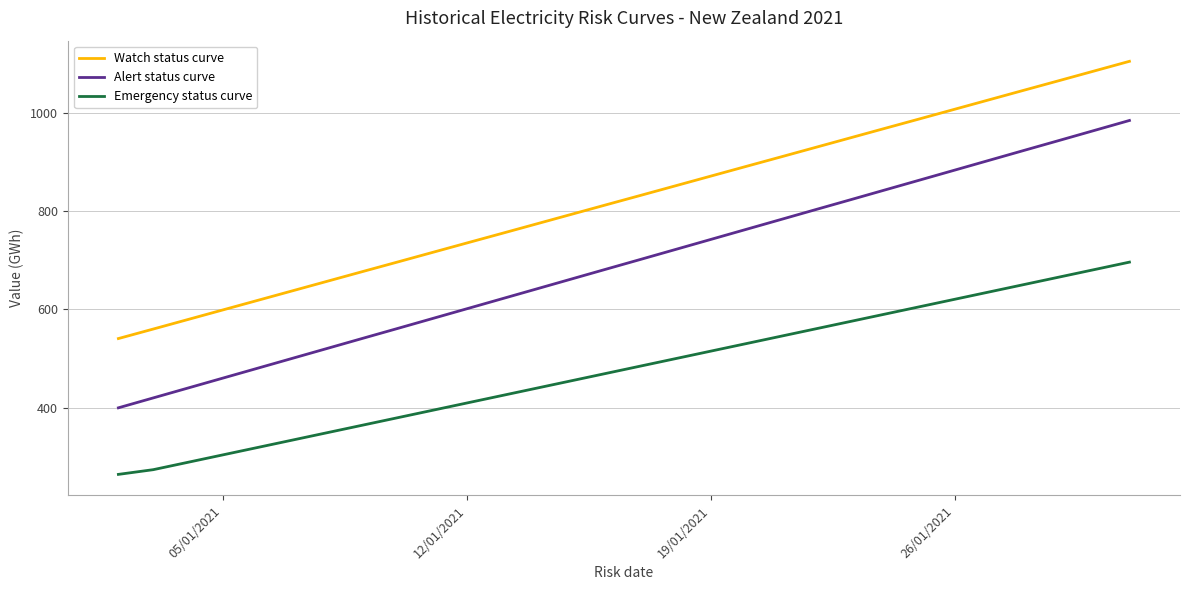

What is the greatest value displayed?

1105.5